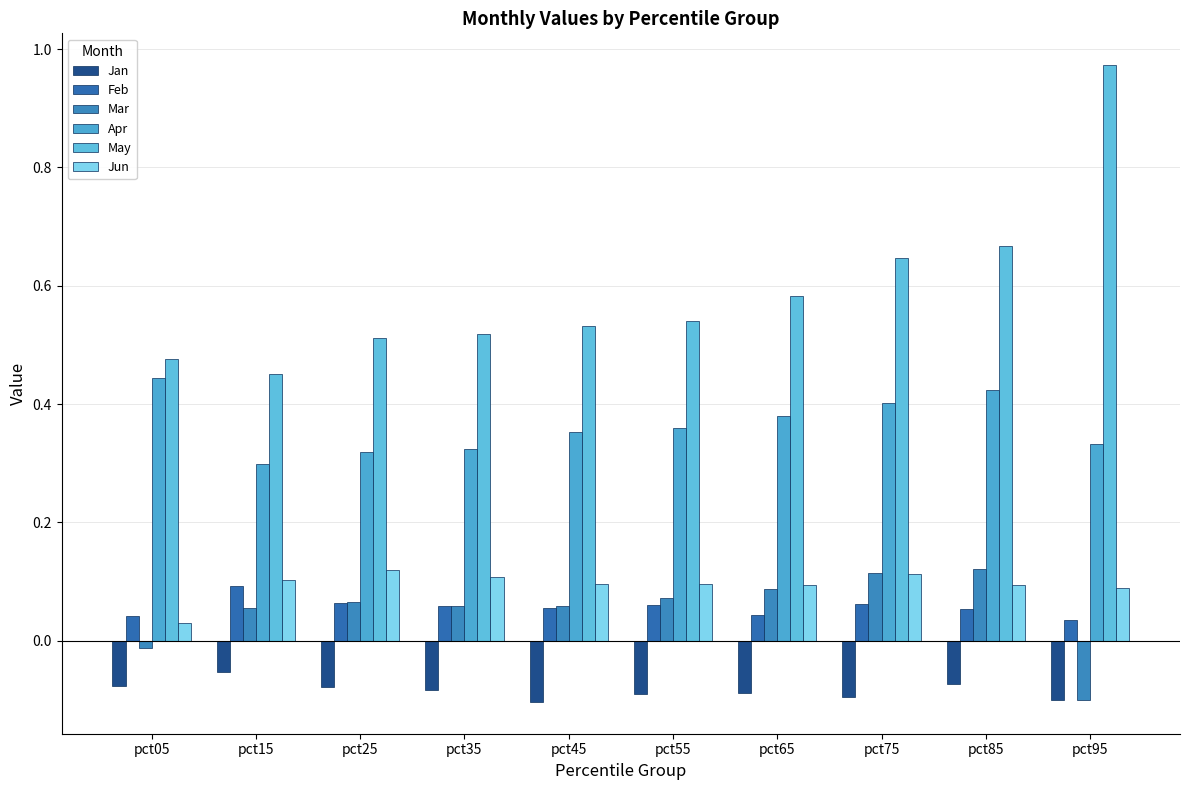

At how many categories does at least one series exceed 0?

10